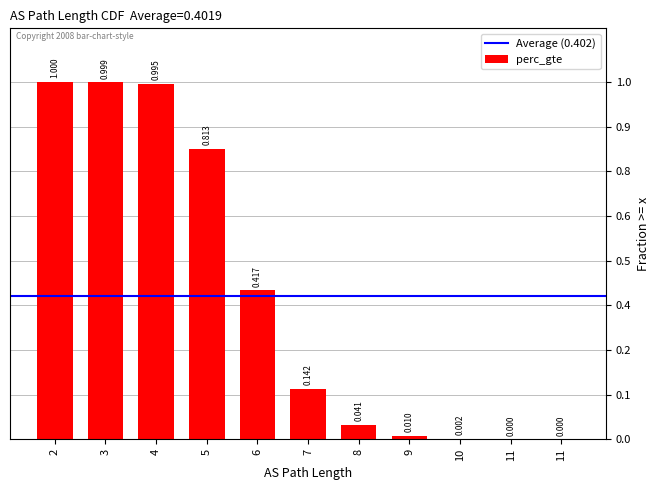

Reading left to right, what are all the values shown in this chart?

1.0	1.0	1.0	0.8	0.4	0.1	0.0	0.0	0.0	0.0	0.0